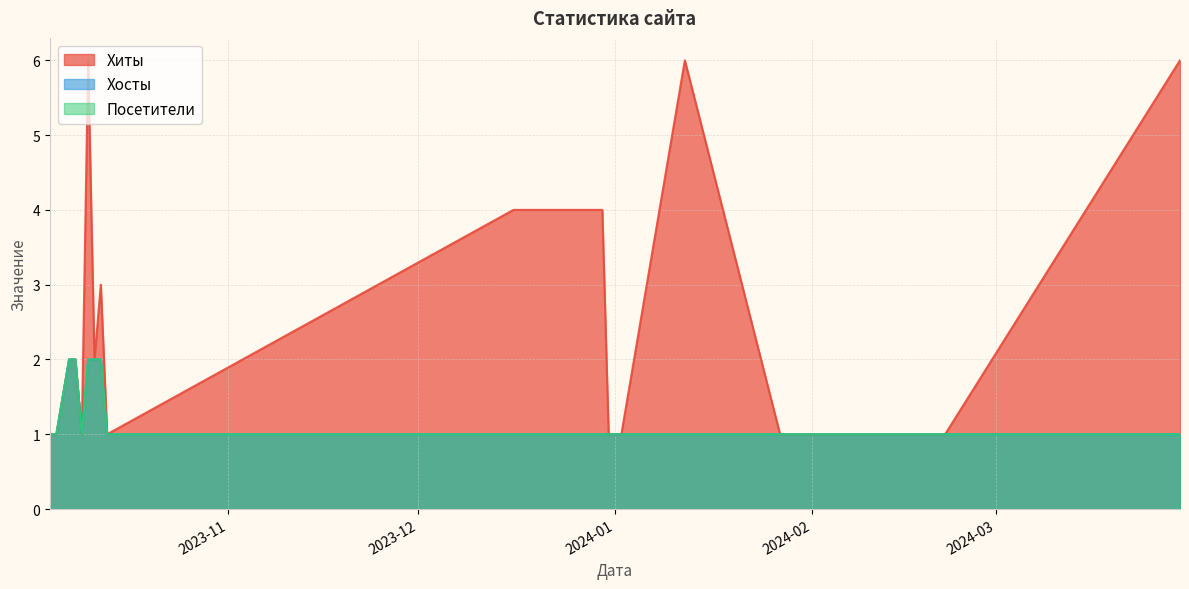

Rank the categories by Хиты value from lowest to highest.

2024-02-22, 2024-02-14, 2024-01-28, 2024-01-27, 2024-01-02, 2024-01-01, 2023-12-31, 2023-10-13, 2023-10-09, 2023-10-05, 2023-10-04, 2023-10-11, 2023-10-08, 2023-10-07, 2023-10-12, 2023-12-30, 2023-12-16, 2024-03-30, 2024-01-12, 2023-10-10